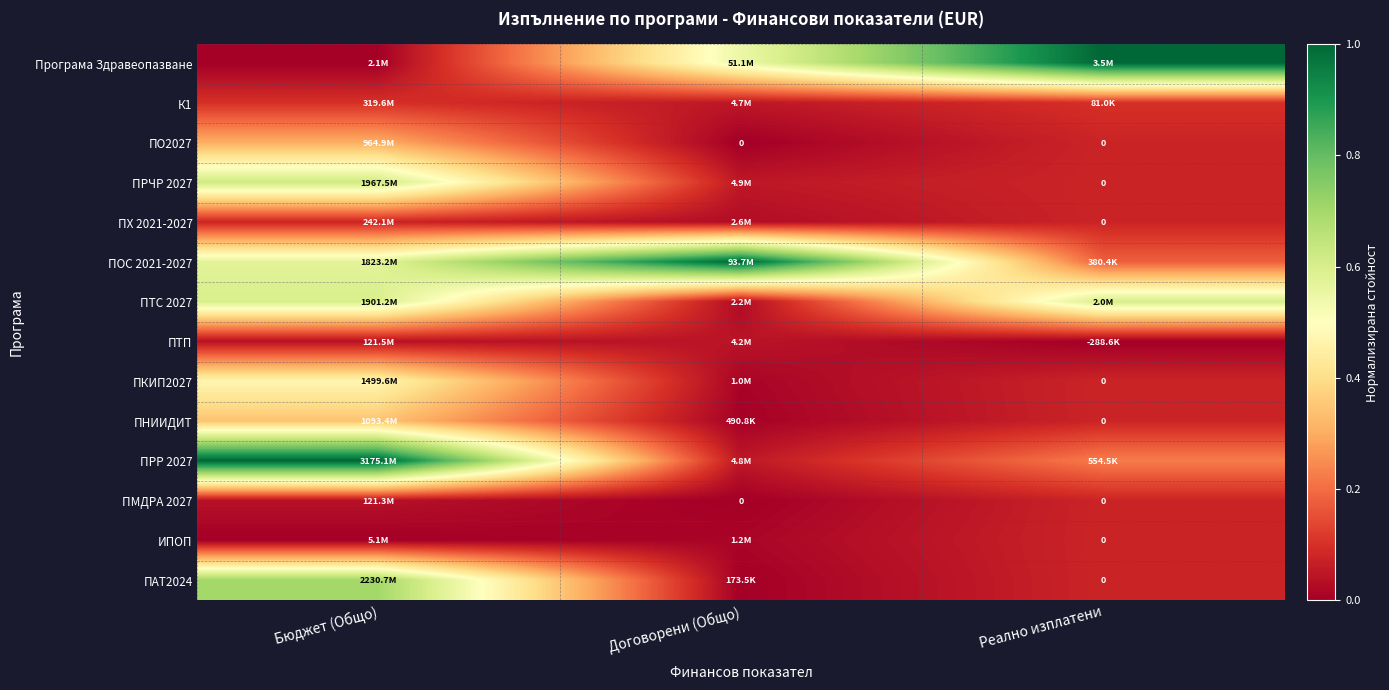

At which category is the sum across all series the highest?

Бюджет (Общо)